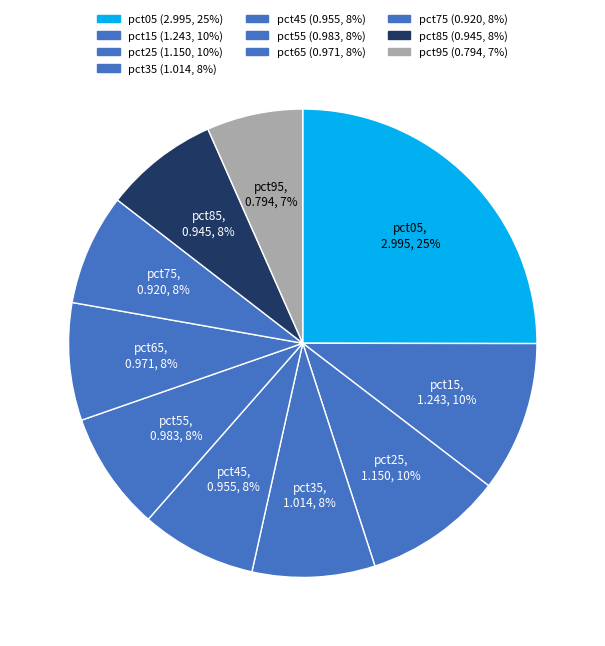

Which category has the biggest portion of the pie?

pct05